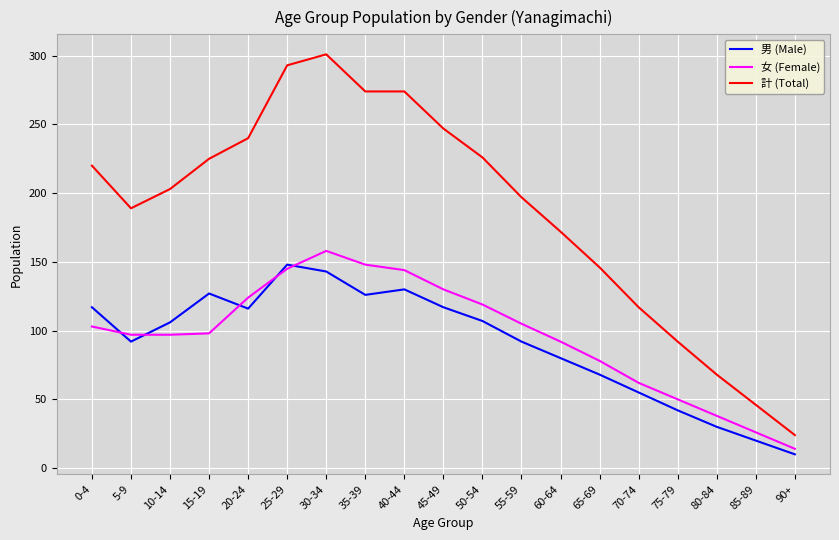

What is the total value across all series at 0-4?

440